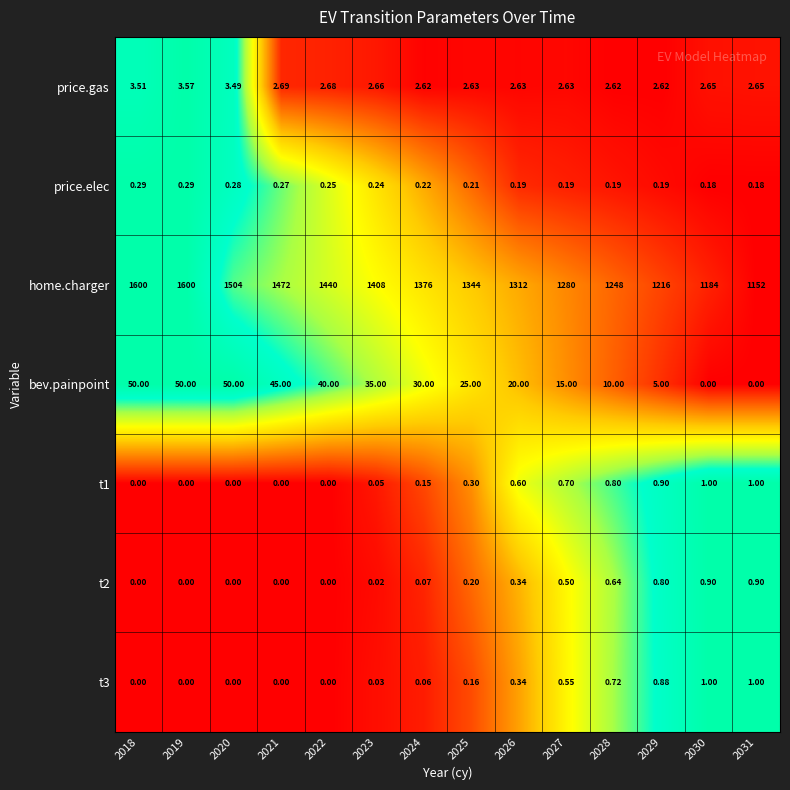

Is the value of t2 at 2024 greater than the value of t3 at 2018?

Yes